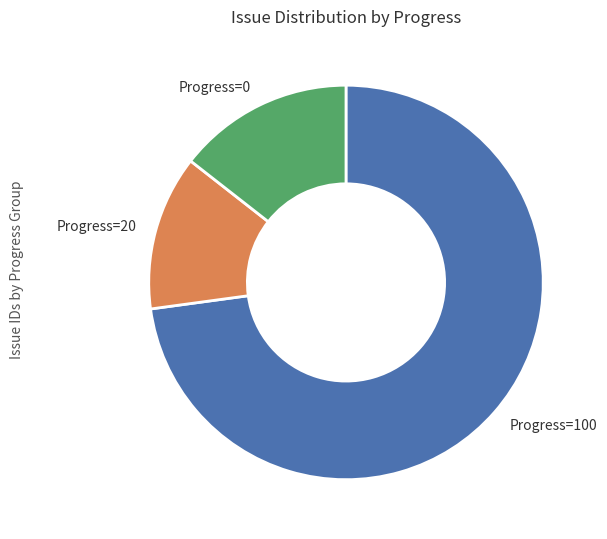

Is the sum of Progress=100 and Progress=0 greater than half?

Yes